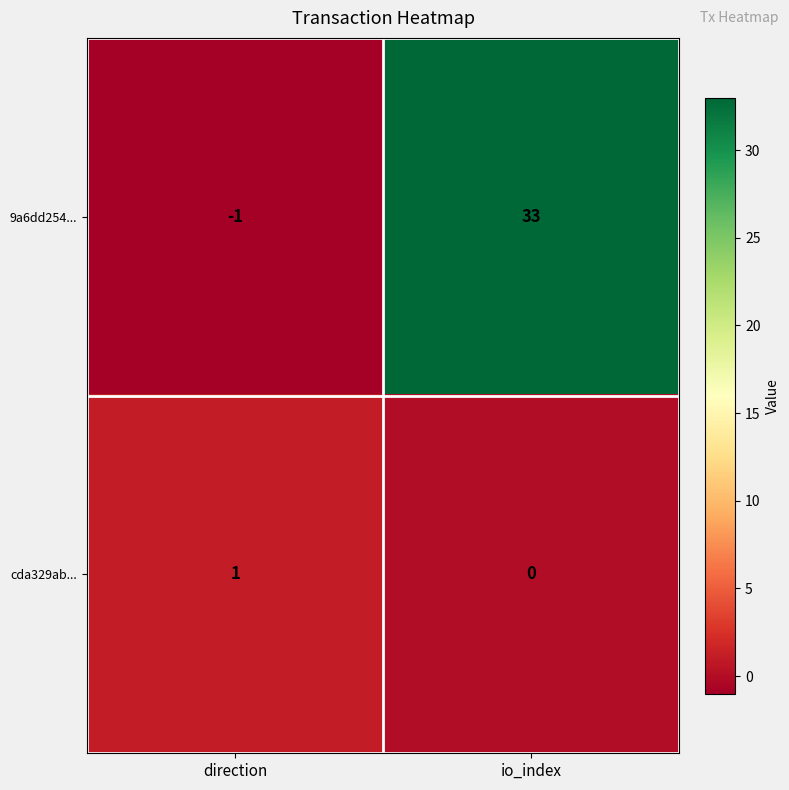

Which series has the largest total across all categories?

9a6dd254...